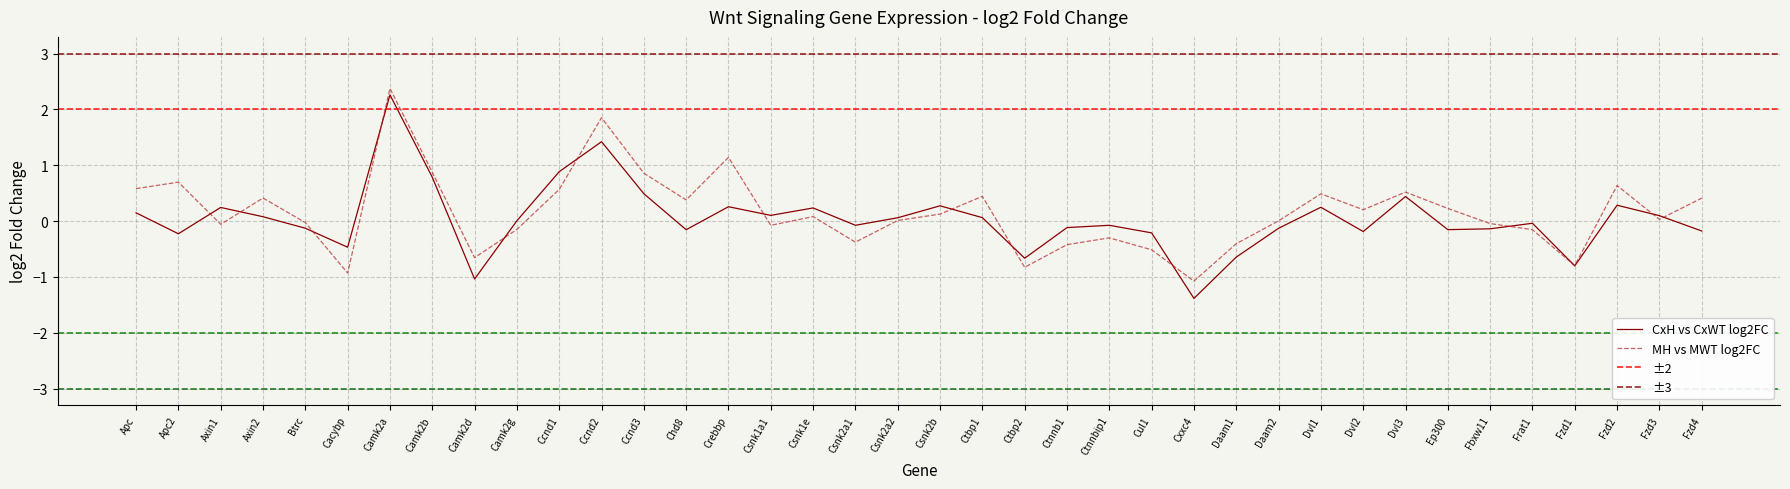

Reading left to right, list all the values displayed in this chart.

CxH vs CxWT log2FC: Apc=0.1	Apc2=-0.2	Axin1=0.2	Axin2=0.1	Btrc=-0.1	Cacybp=-0.5	Camk2a=2.3	Camk2b=0.8	Camk2d=-1.0	Camk2g=0.0	Ccnd1=0.9	Ccnd2=1.4	Ccnd3=0.5	Chd8=-0.2	Crebbp=0.3	Csnk1a1=0.1	Csnk1e=0.2	Csnk2a1=-0.1	Csnk2a2=0.1	Csnk2b=0.3	Ctbp1=0.1	Ctbp2=-0.7	Ctnnb1=-0.1	Ctnnbip1=-0.1	Cul1=-0.2	Cxxc4=-1.4	Daam1=-0.6	Daam2=-0.1	Dvl1=0.2	Dvl2=-0.2	Dvl3=0.4	Ep300=-0.2	Fbxw11=-0.1	Frat1=-0.0	Fzd1=-0.8	Fzd2=0.3	Fzd3=0.1	Fzd4=-0.2
MH vs MWT log2FC: Apc=0.6	Apc2=0.7	Axin1=-0.1	Axin2=0.4	Btrc=-0.0	Cacybp=-0.9	Camk2a=2.4	Camk2b=0.9	Camk2d=-0.7	Camk2g=-0.1	Ccnd1=0.6	Ccnd2=1.9	Ccnd3=0.9	Chd8=0.4	Crebbp=1.1	Csnk1a1=-0.1	Csnk1e=0.1	Csnk2a1=-0.4	Csnk2a2=0.0	Csnk2b=0.1	Ctbp1=0.4	Ctbp2=-0.8	Ctnnb1=-0.4	Ctnnbip1=-0.3	Cul1=-0.5	Cxxc4=-1.1	Daam1=-0.4	Daam2=0.0	Dvl1=0.5	Dvl2=0.2	Dvl3=0.5	Ep300=0.2	Fbxw11=-0.0	Frat1=-0.2	Fzd1=-0.8	Fzd2=0.6	Fzd3=0.0	Fzd4=0.4